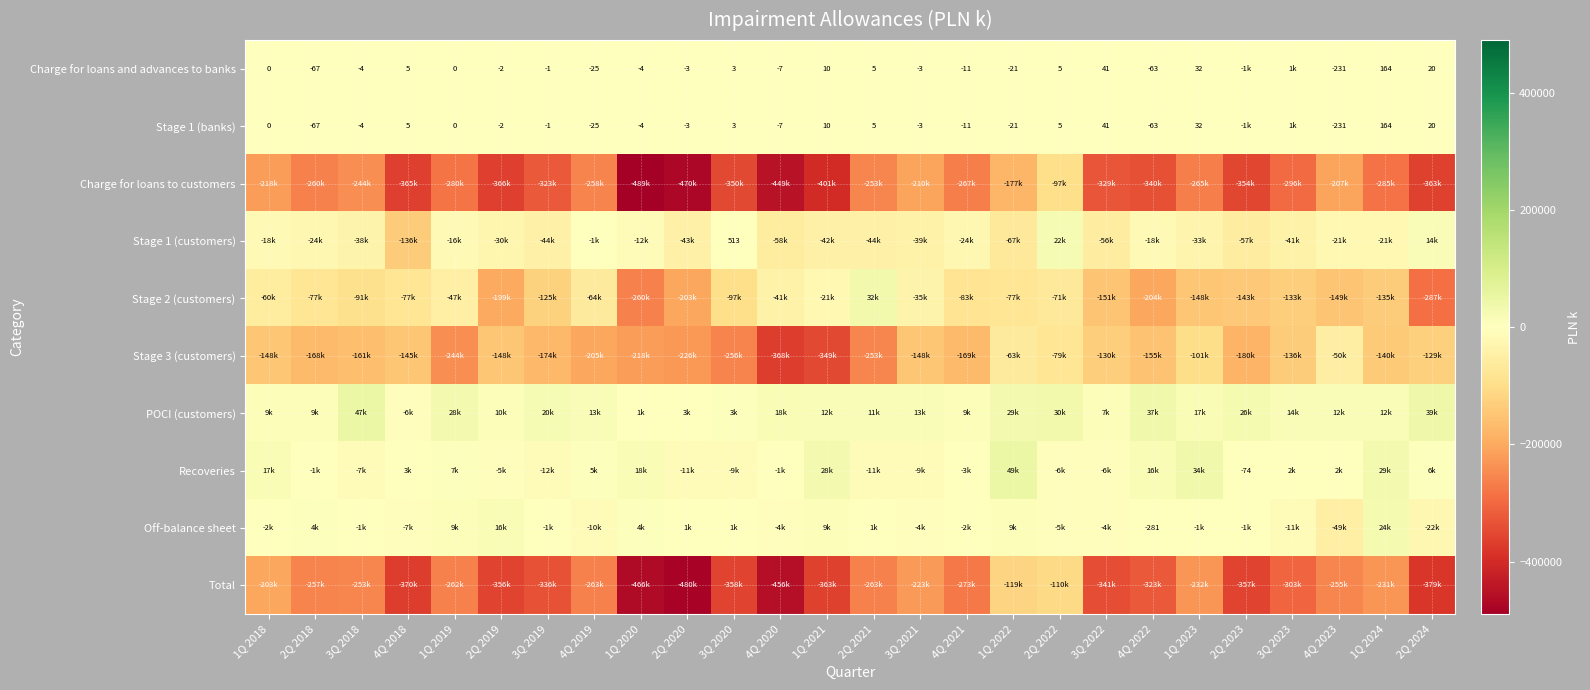

How many values in the row_0 series are below -1?

13